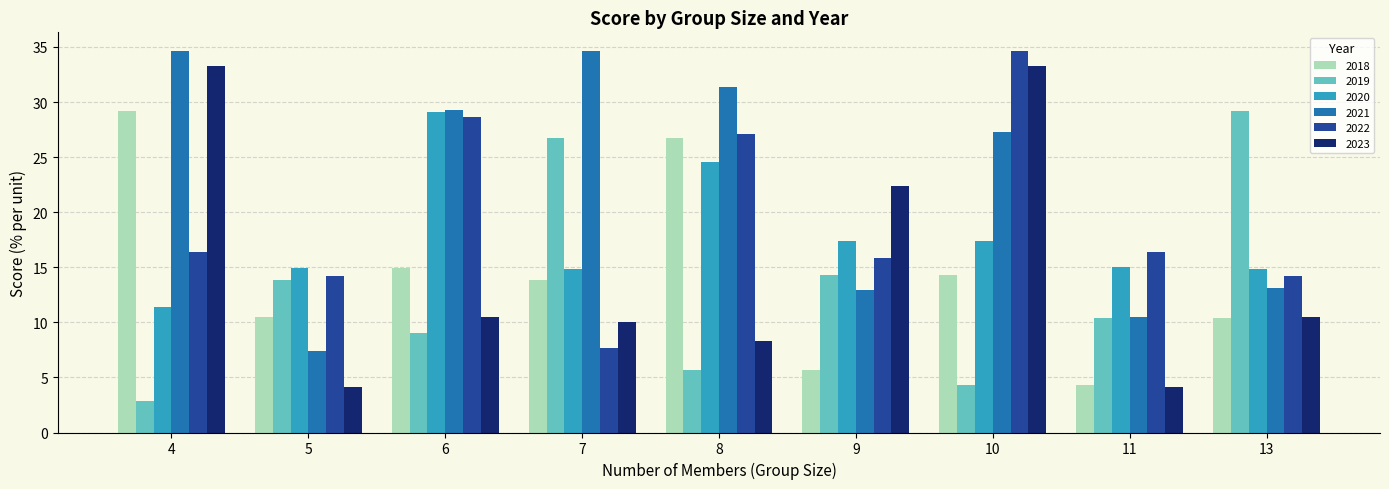

What are all the series names shown in the legend?

2018, 2019, 2020, 2021, 2022, 2023